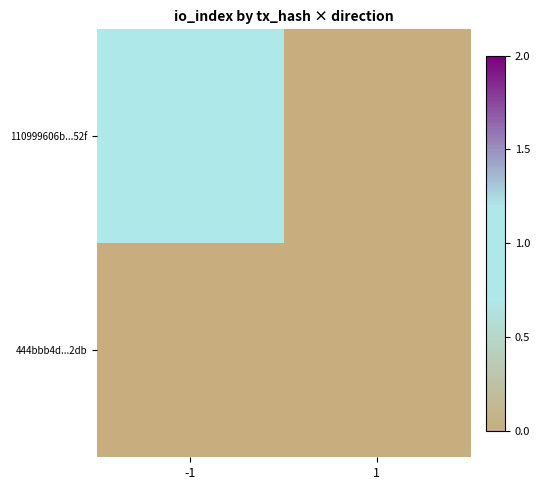

At which category is the sum across all series the highest?

-1